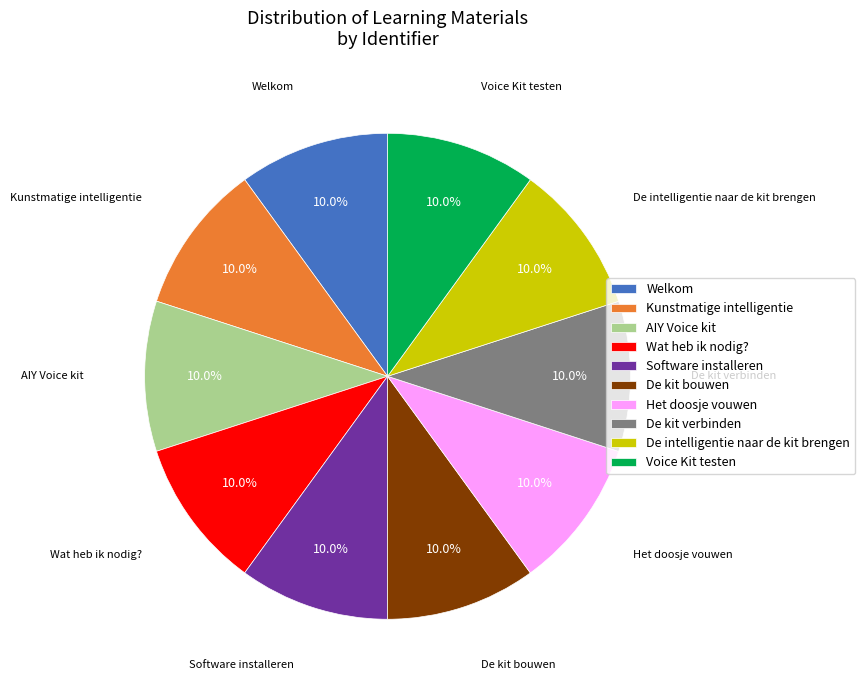

To the nearest percent, what is the average slice percentage?

10%